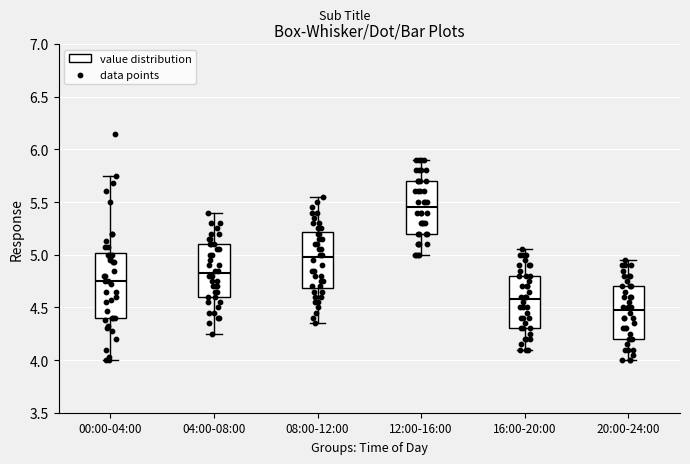

Which box has the lowest median line?

20:00-24:00